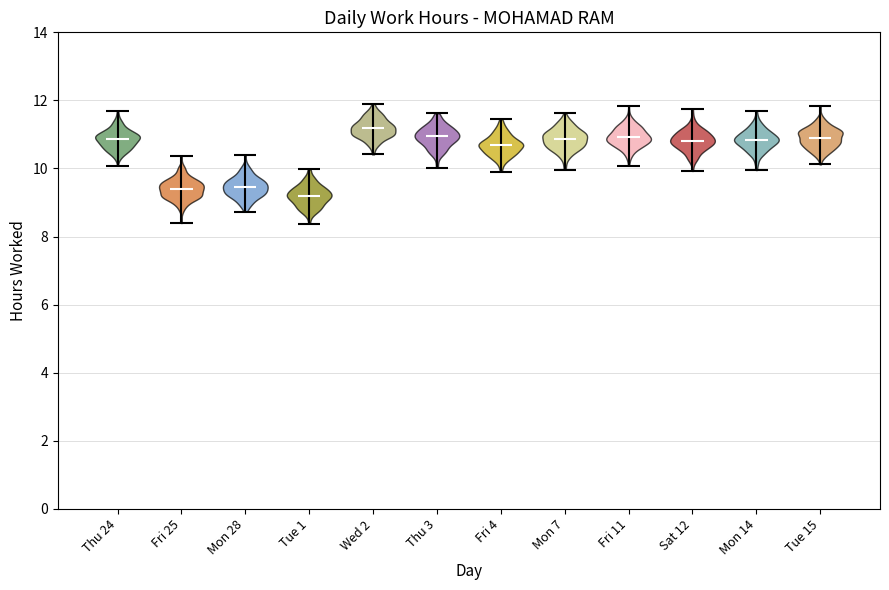

Reading left to right, read every violin against the y-axis: where its median line is, and the lowest and highest points it reaches. The values are not printed on the chart, so give them approximately, as read against the axis.

Thu 24: median line 10.8, lowest point 10.0, highest point 11.6
Fri 25: median line 9.4, lowest point 8.4, highest point 10.4
Mon 28: median line 9.4, lowest point 8.8, highest point 10.4
Tue 1: median line 9.2, lowest point 8.4, highest point 10.0
Wed 2: median line 11.2, lowest point 10.4, highest point 11.8
Thu 3: median line 11.0, lowest point 10.0, highest point 11.6
Fri 4: median line 10.6, lowest point 10.0, highest point 11.4
Mon 7: median line 10.8, lowest point 10.0, highest point 11.6
Fri 11: median line 11.0, lowest point 10.0, highest point 11.8
Sat 12: median line 10.8, lowest point 10.0, highest point 11.8
Mon 14: median line 10.8, lowest point 10.0, highest point 11.6
Tue 15: median line 11.0, lowest point 10.2, highest point 11.8